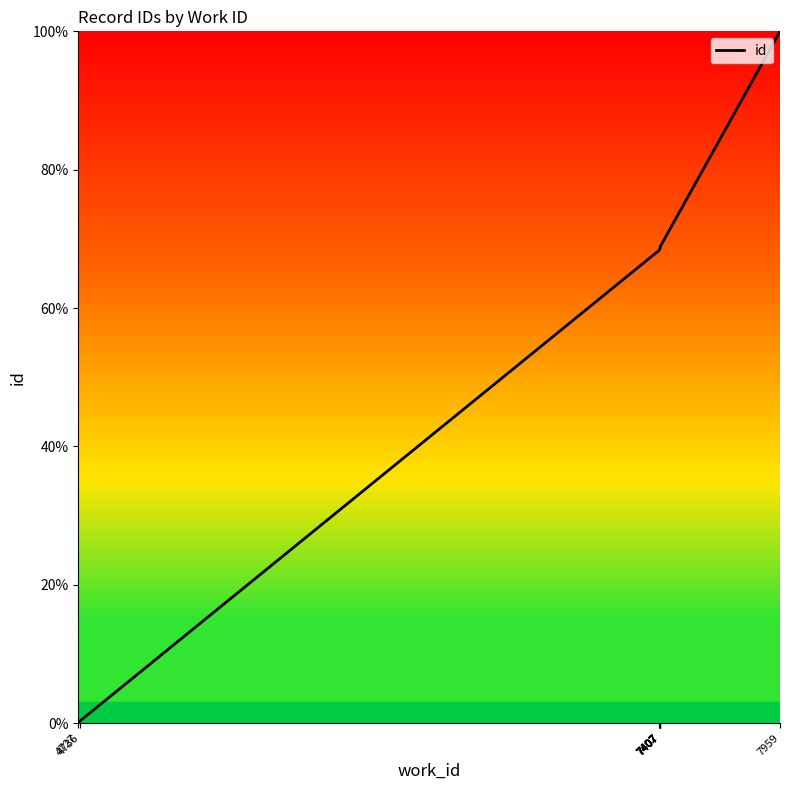

True or false: the data has more than 0 interior local peaks.

False